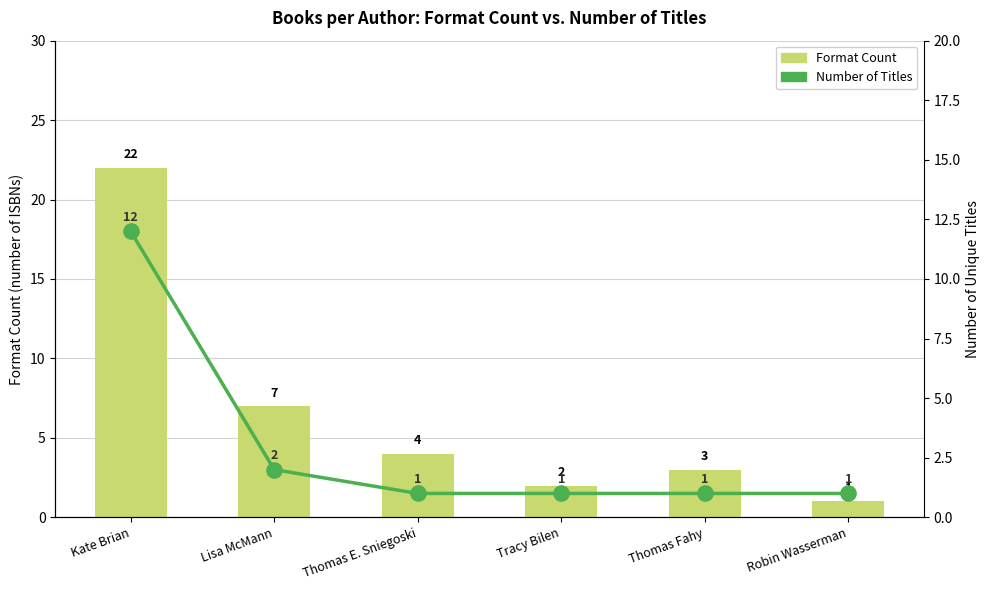

Which series contains the lowest Y value?

Format Count